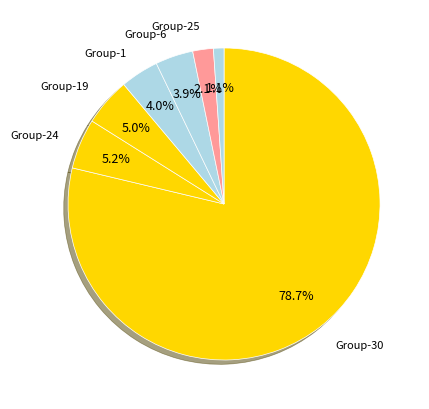

Count the number of slices in the pie.

7